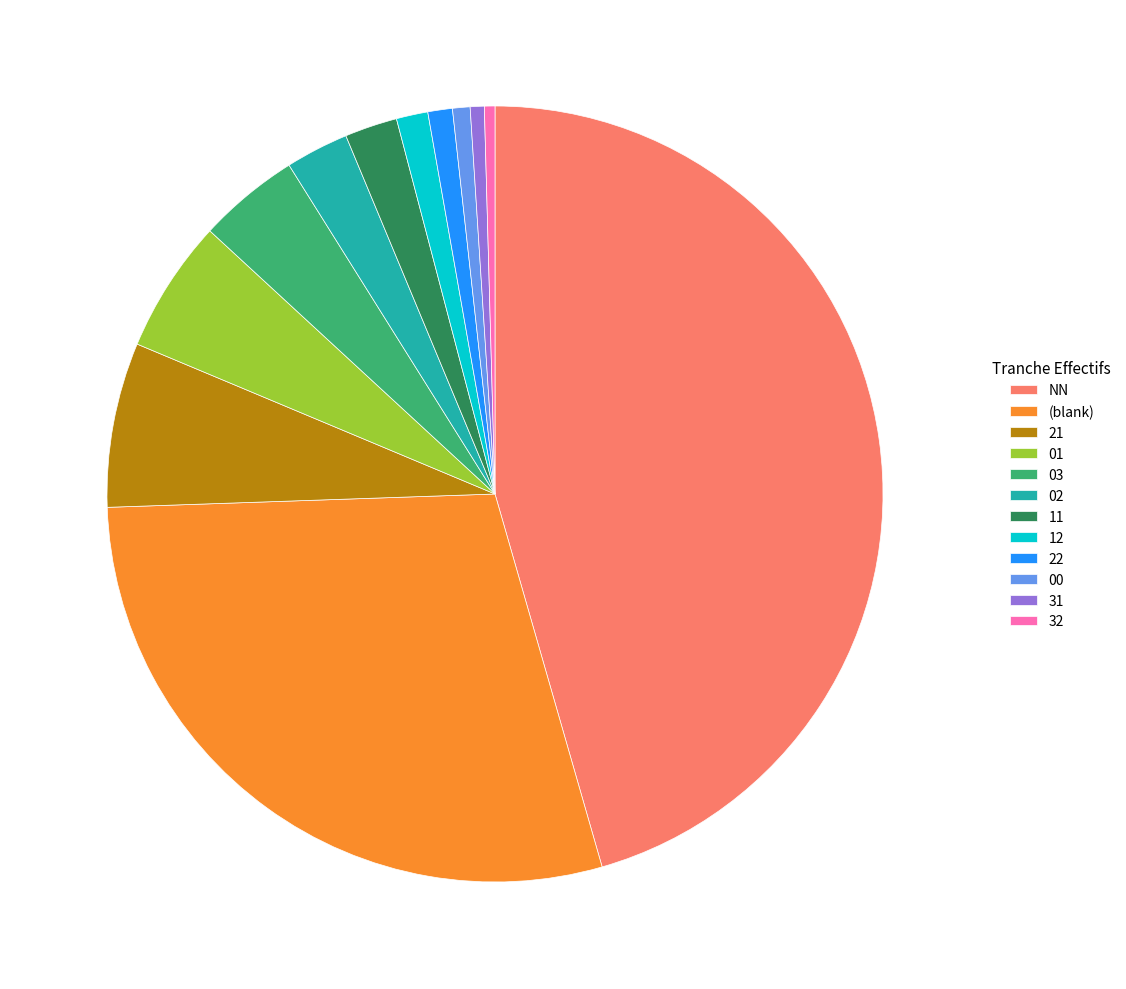

Is there any slice that represents more than half of the pie?

No